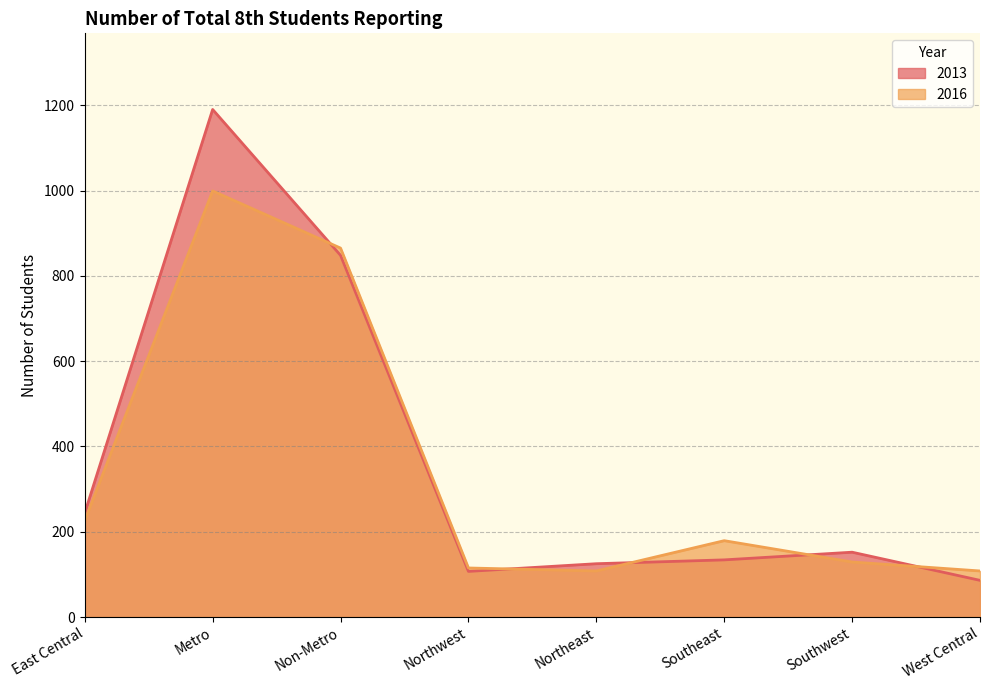

How many lines are shown in the chart?

2